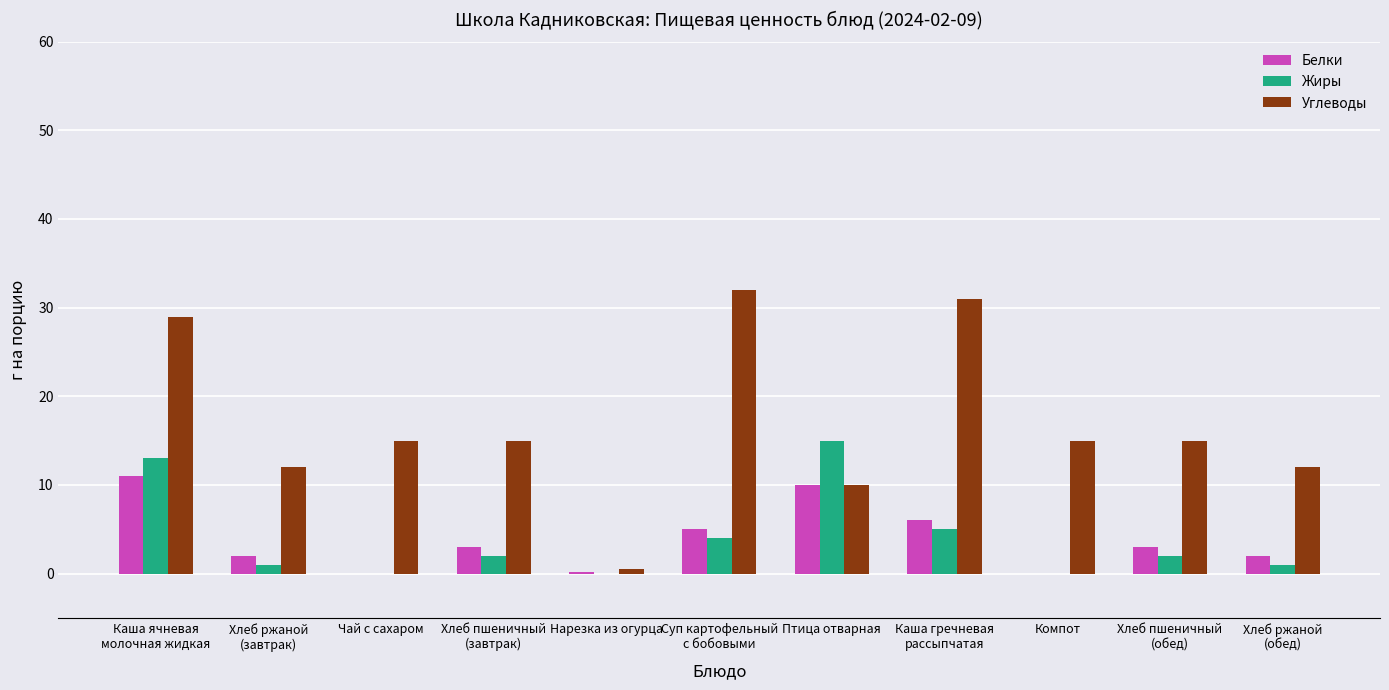

What is the sum of all Белки values?

42.2